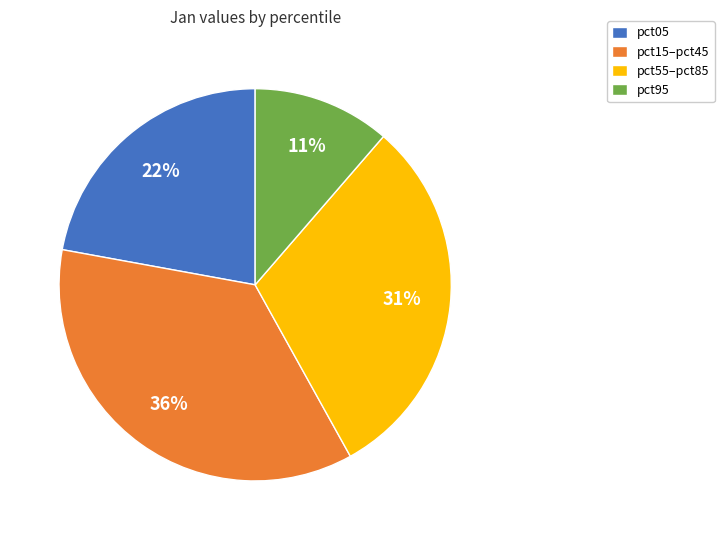

True or false: pct95 accounts for 11% of the total.

True